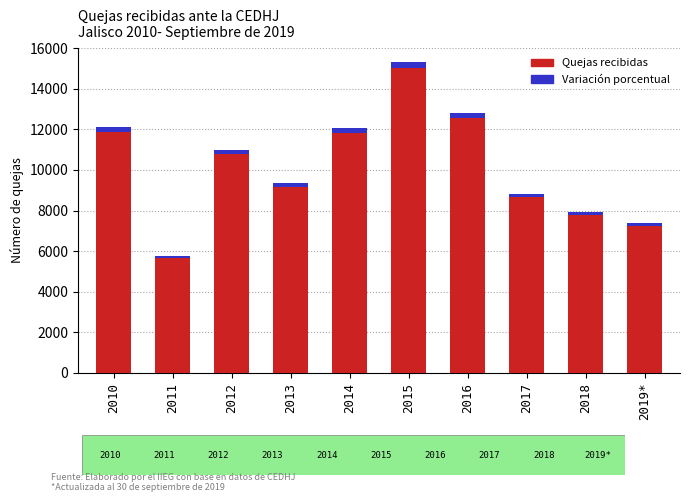

What is the difference between the Variación porcentual values at 2011 and 2019*?

31.8